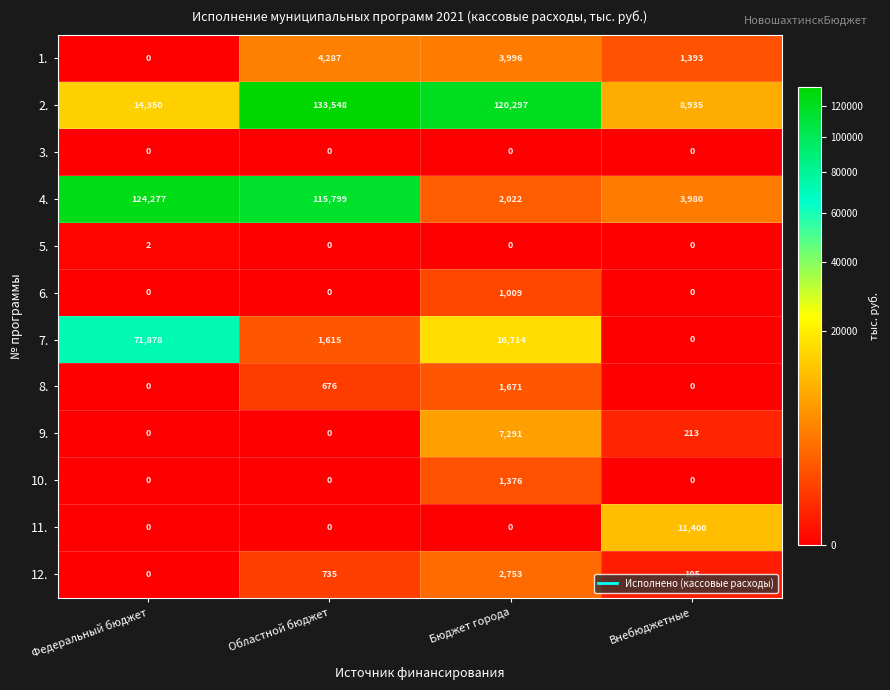

At which category is the sum across all series the highest?

Областной бюджет